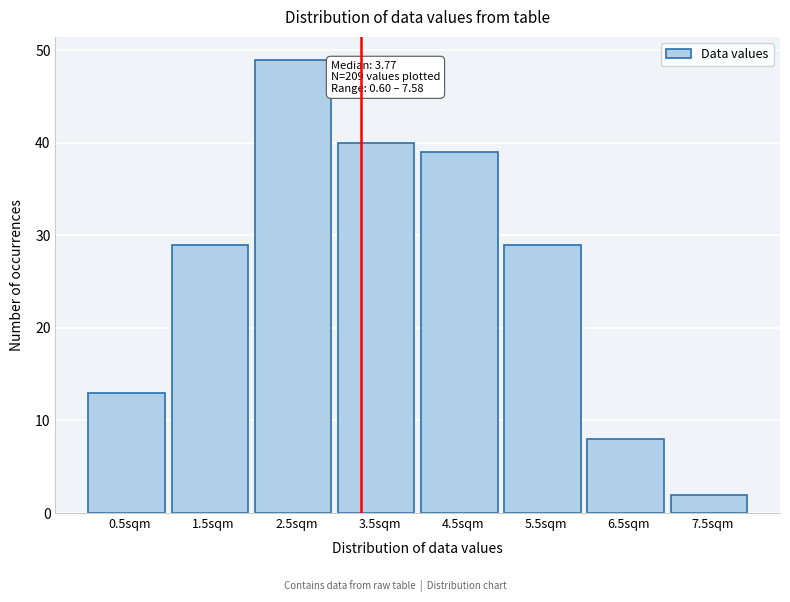

Reading left to right, list all the values displayed in this chart.

0.5sqm=13	1.5sqm=29	2.5sqm=49	3.5sqm=40	4.5sqm=39	5.5sqm=29	6.5sqm=8	7.5sqm=2